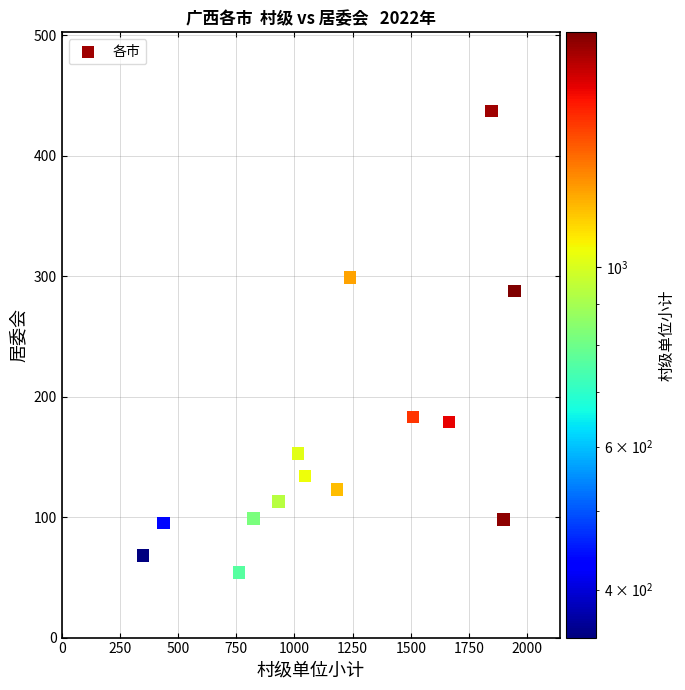

What Y value in the scatter plot is closest to 245?

288